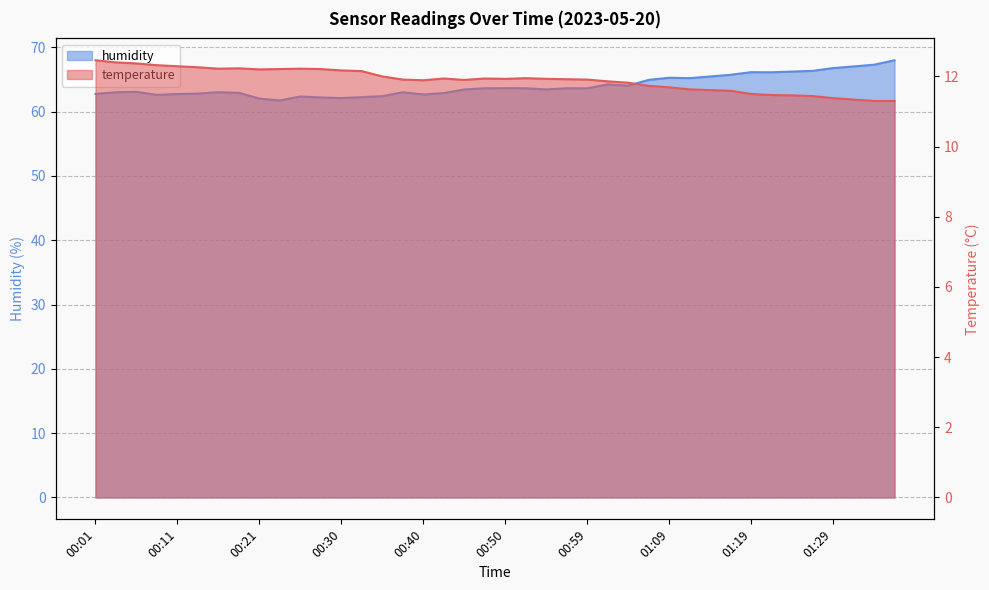

What is the label of the 28th point from the left?

01:07